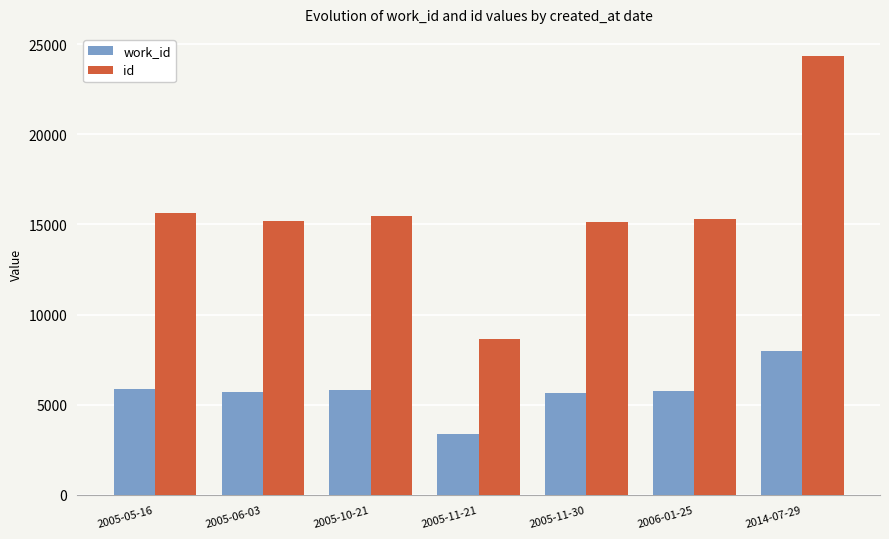

What is the spread (max minus min) of values at 2005-11-30?

9489